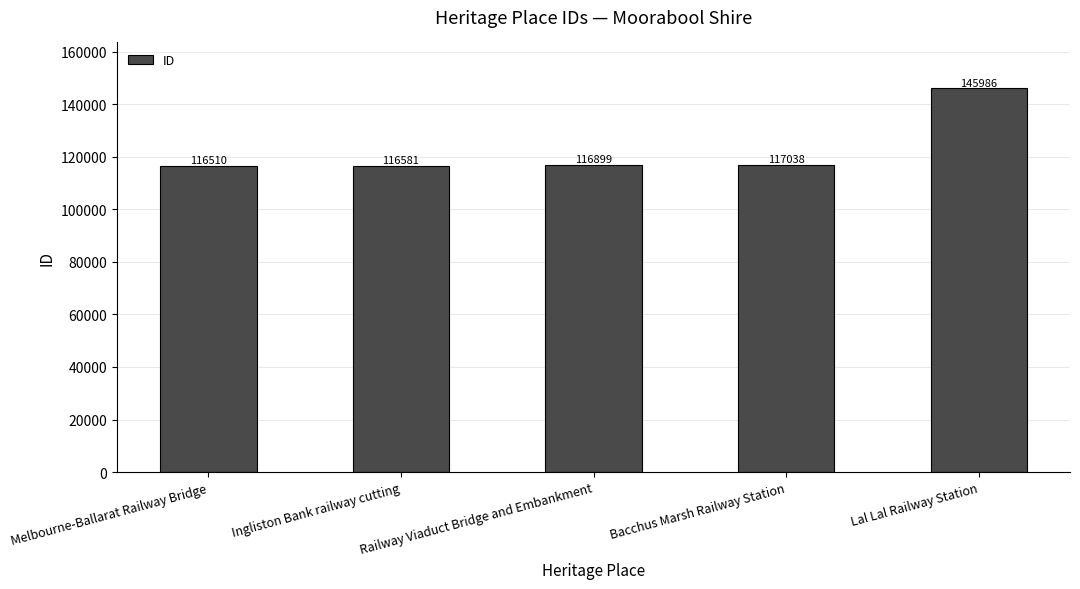

What is the ratio of the value at Lal Lal Railway Station to the value at Melbourne-Ballarat Railway Bridge?

1.3